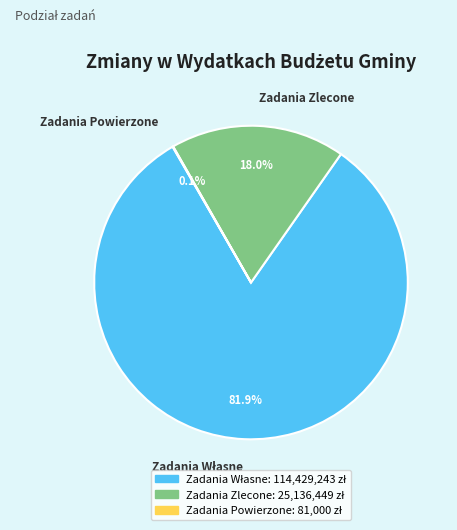

To the nearest percent, what is the difference between the largest and smallest slice percentages?

82%